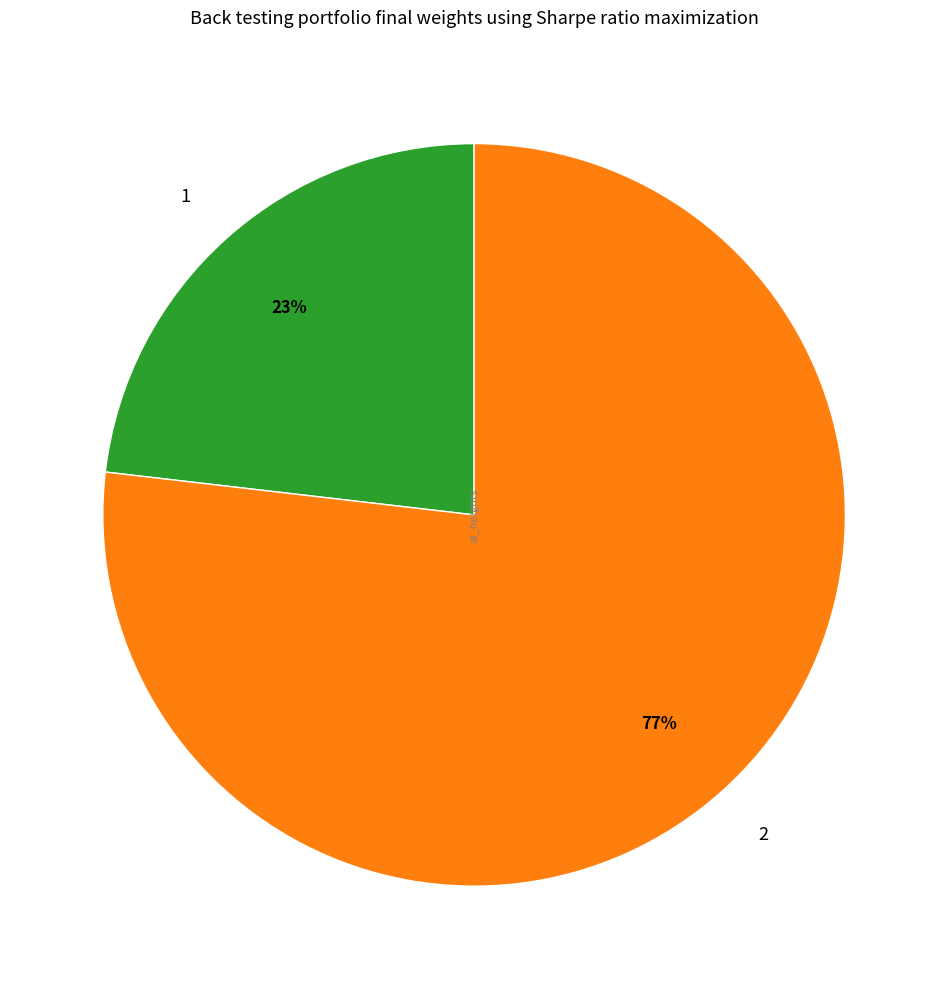

To the nearest percent, what portion does 1 represent?

23%